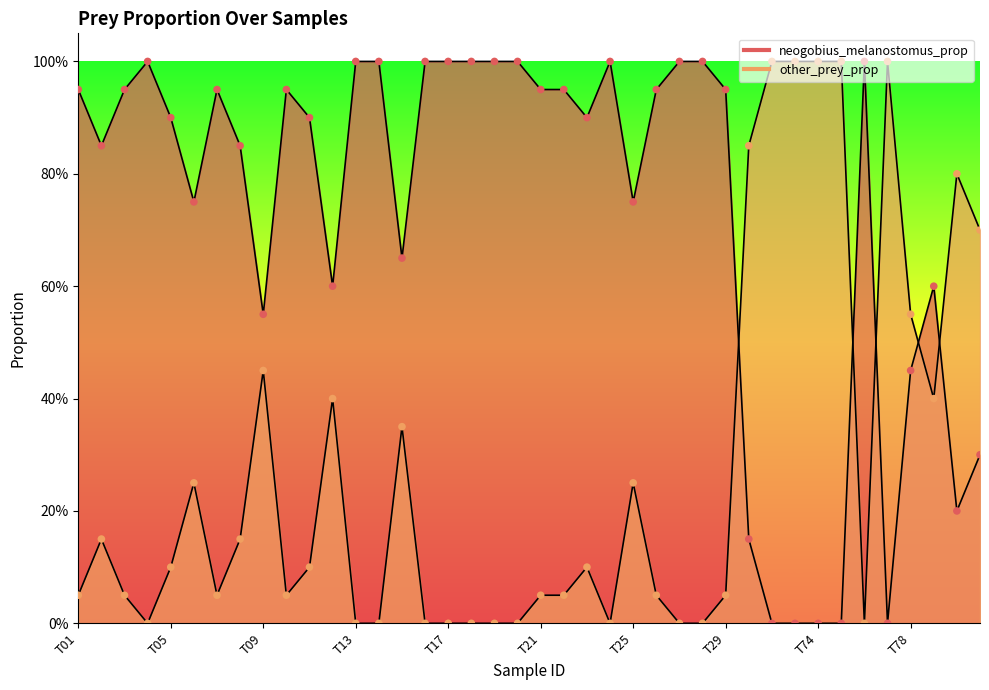

At which category is the sum across all series the highest?

T01